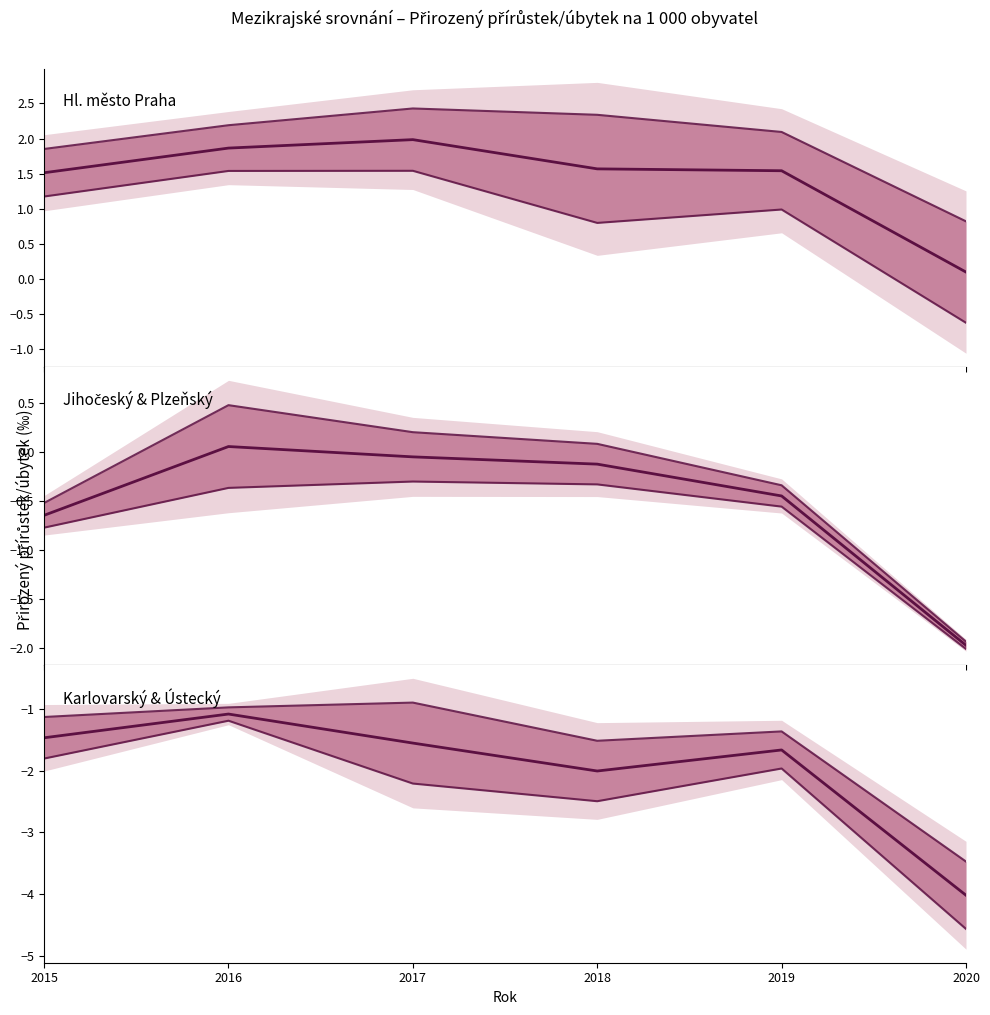

Read the Plzeňský value at 2020.

-2.0